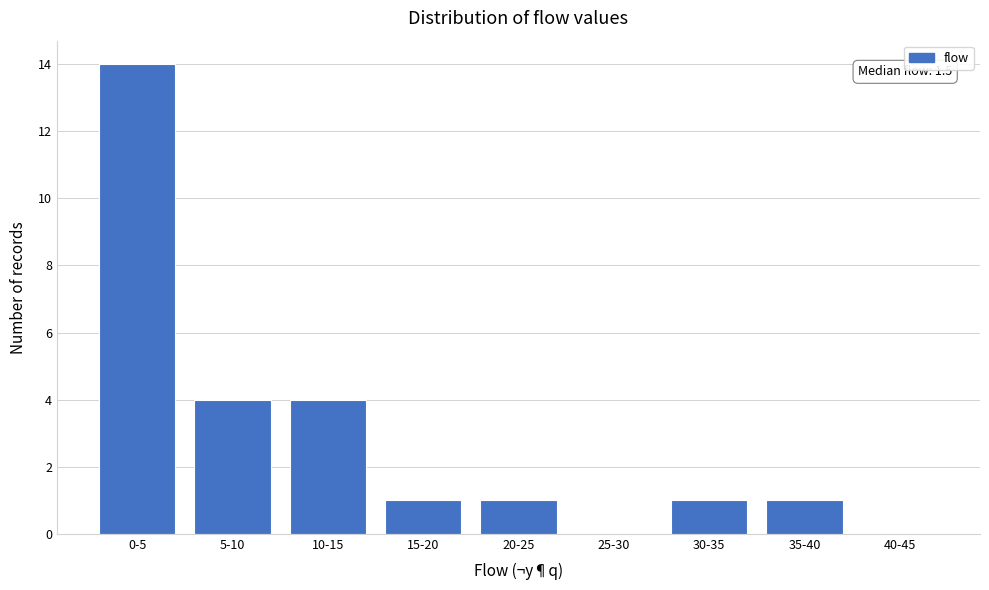

Reading left to right, list all the values displayed in this chart.

0-5=14	5-10=4	10-15=4	15-20=1	20-25=1	25-30=0	30-35=1	35-40=1	40-45=0